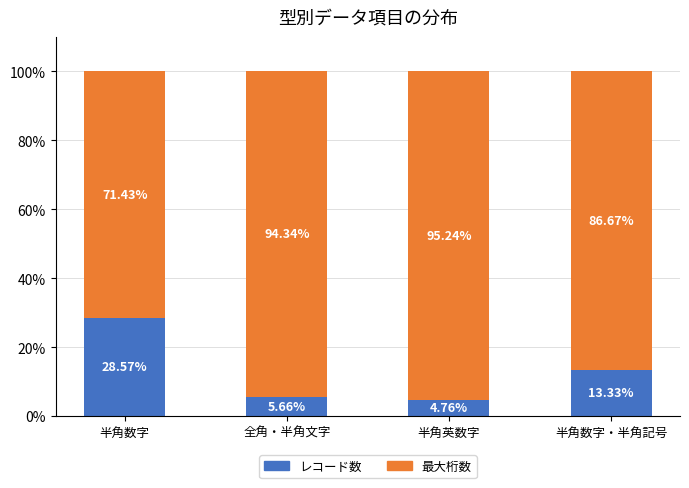

What is the difference between the レコード数 values at 半角数字・半角記号 and 半角数字?

15.2